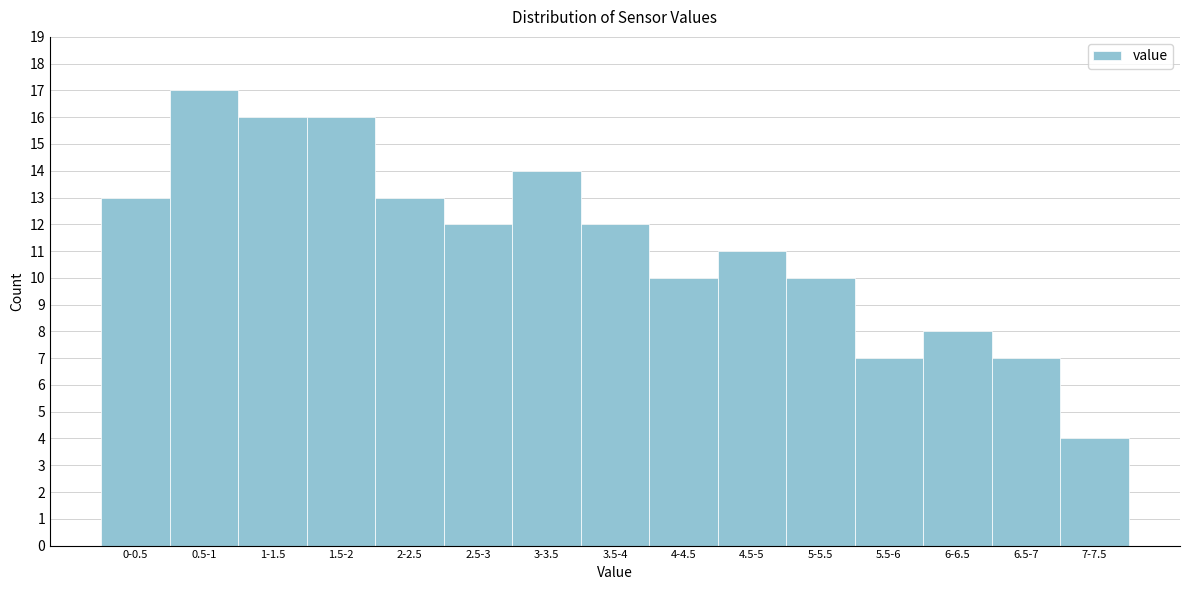

Reading left to right, extract all data points from this chart.

13	17	16	16	13	12	14	12	10	11	10	7	8	7	4